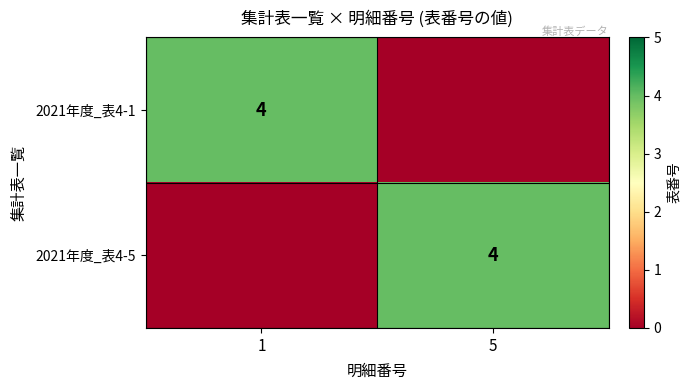

Which has a higher value, 1 or 5?

1